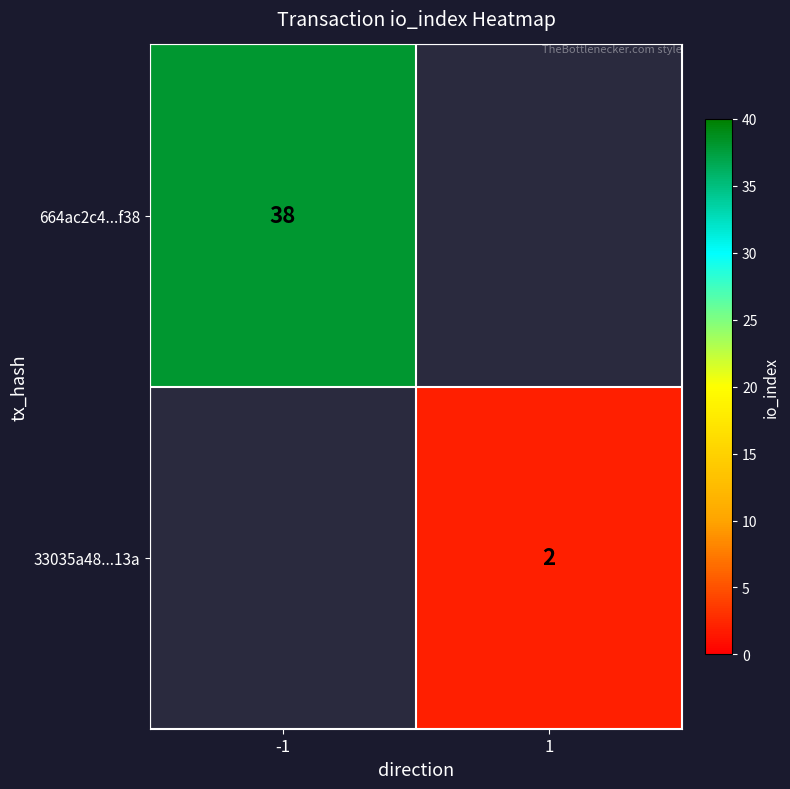

True or false: 33035a48...13a has a value of 1 at 1.

False